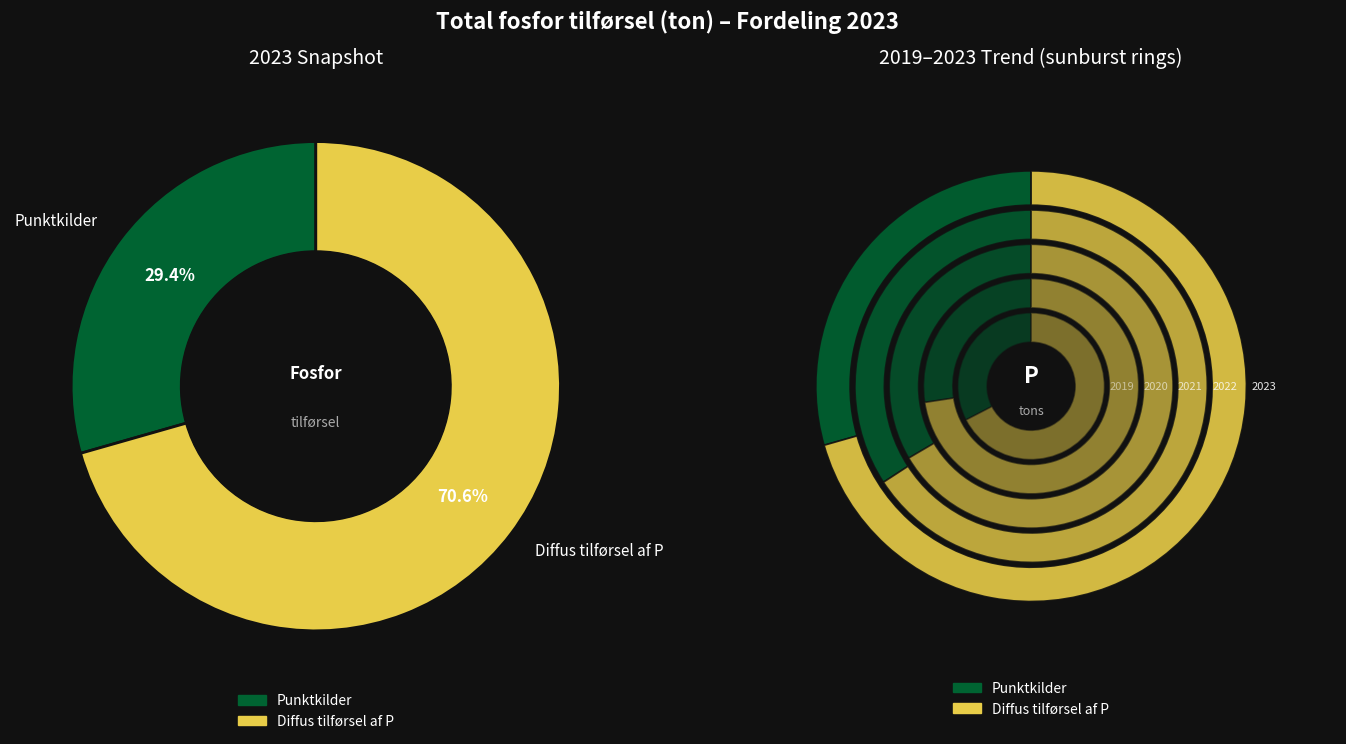

Is the sum of Punktkilder and 16 greater than half?

No